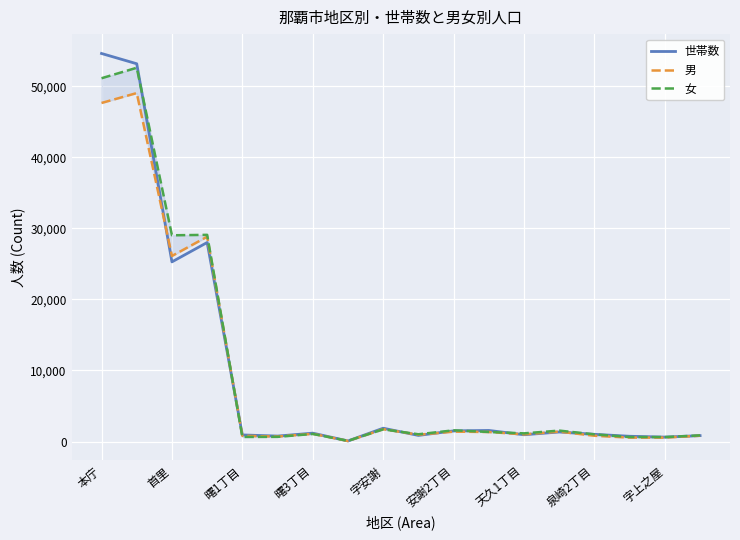

Which series ends up on top after the final intersection of 男 and 世帯数?

世帯数